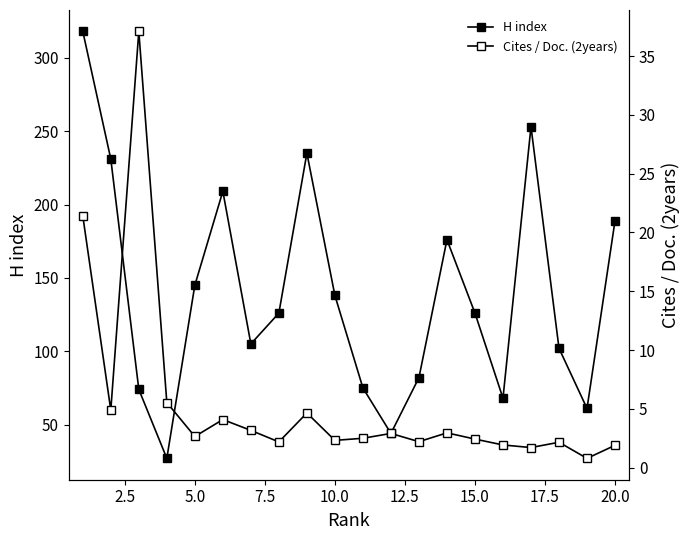

True or false: Cites / Doc. (2years) has more than 1 points higher than both neighbors.

True